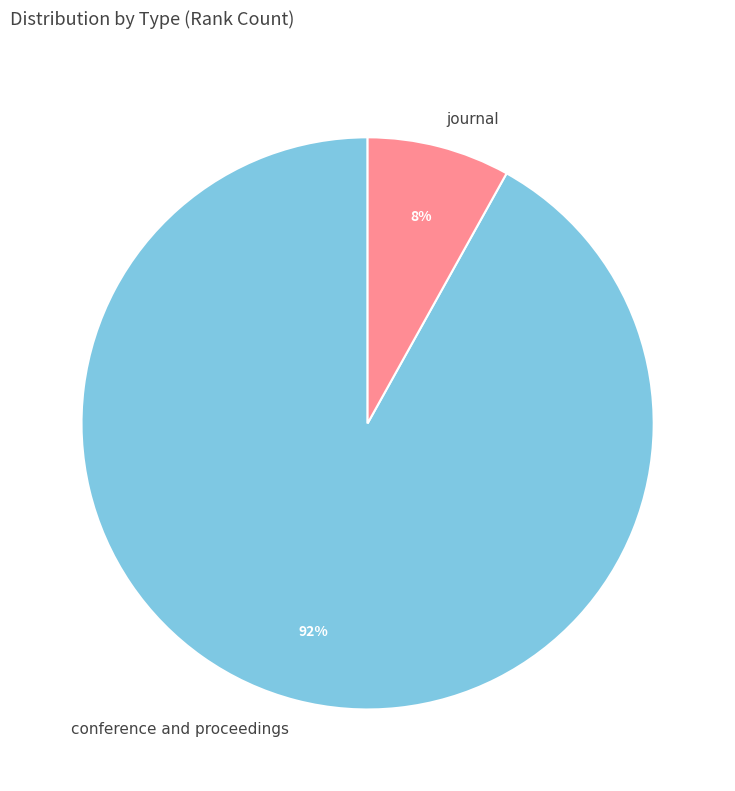

Which slice represents more than half of the pie?

conference and proceedings